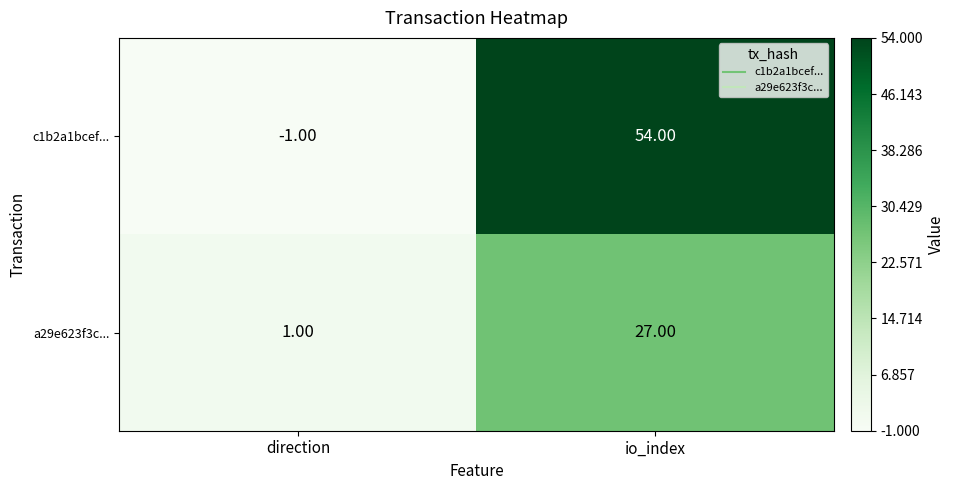

How many negative values does the c1b2a1bcef... series have?

1